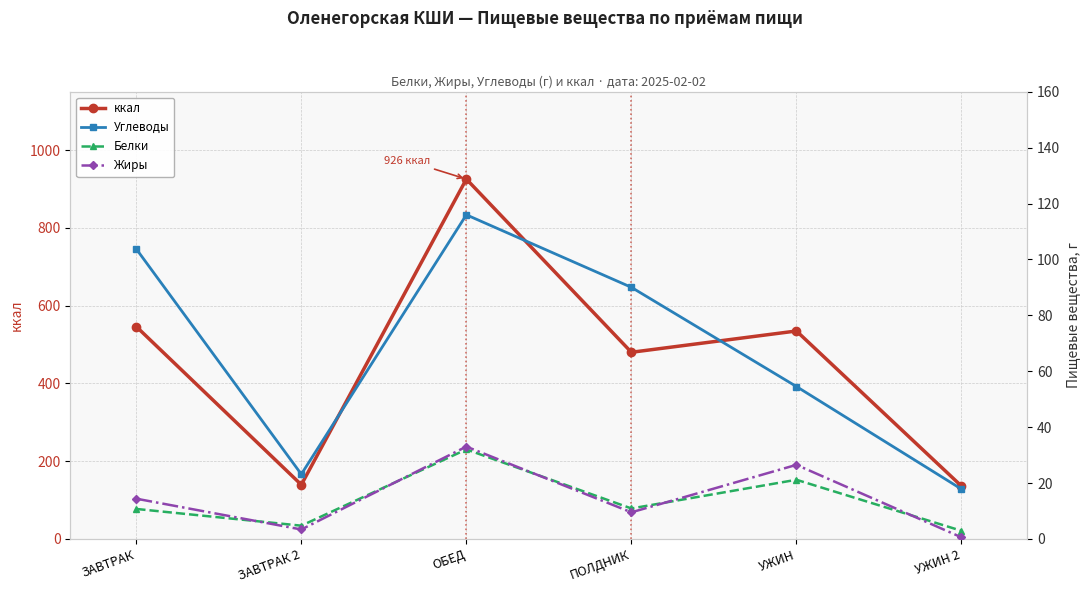

Is it true that ккал equals 86.3 at УЖИН 2?

False